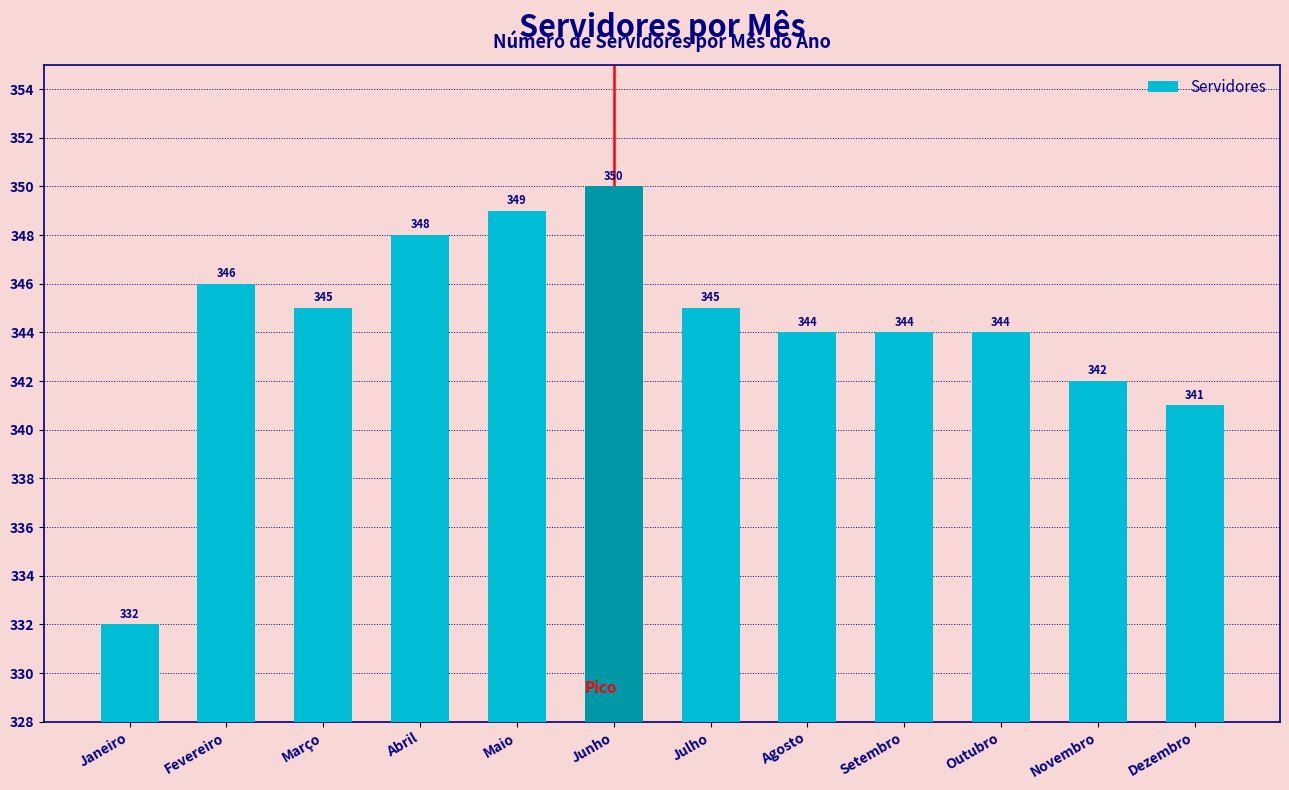

Is it true that the value at Junho is 350?

True